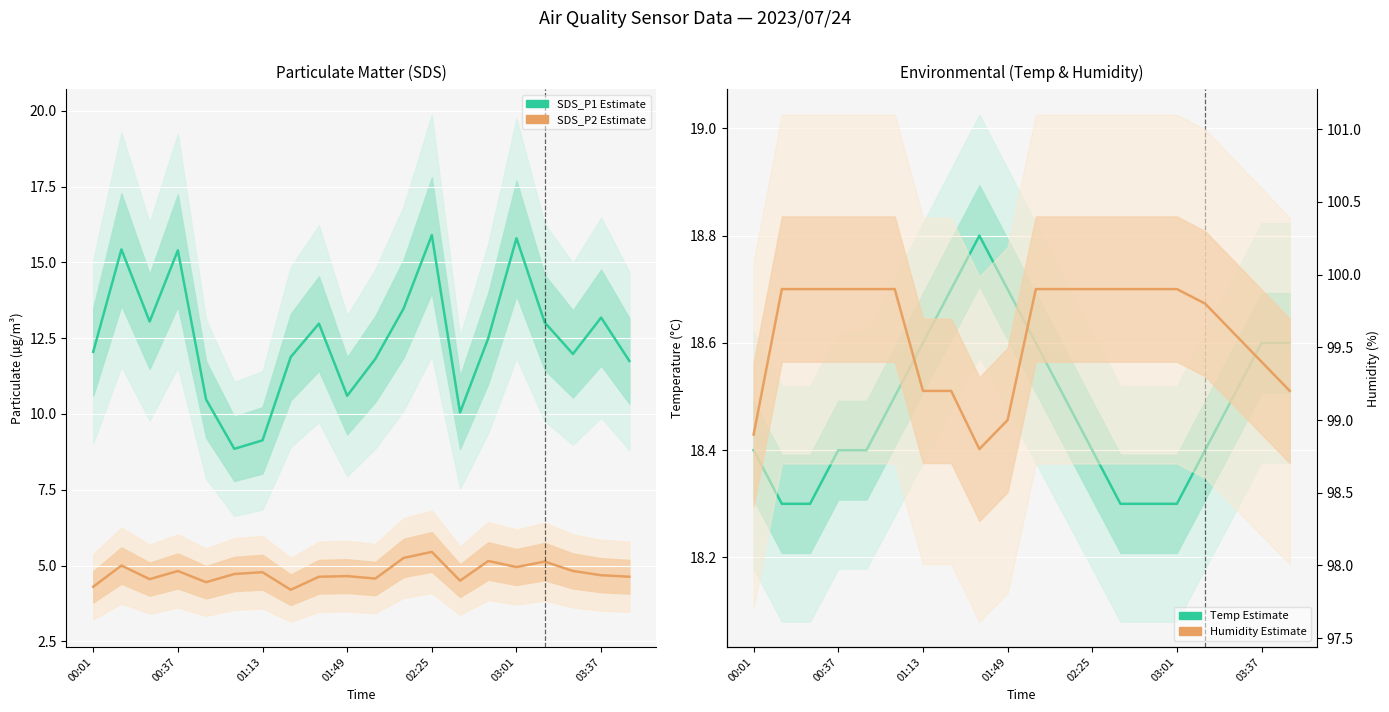

Which series has the widest spread of values?

SDS_P1